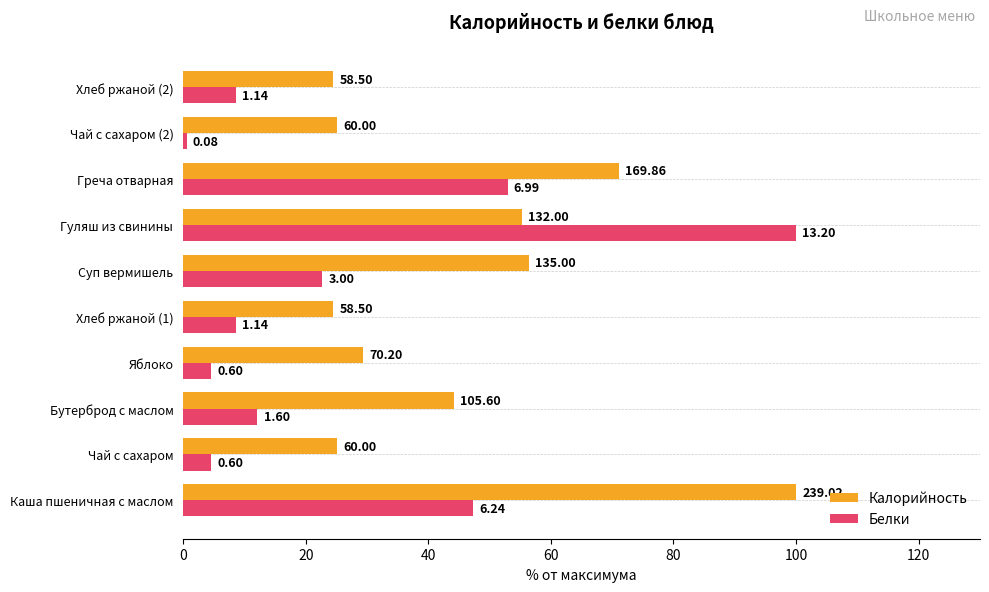

What are all the series names shown in the legend?

Калорийность, Белки